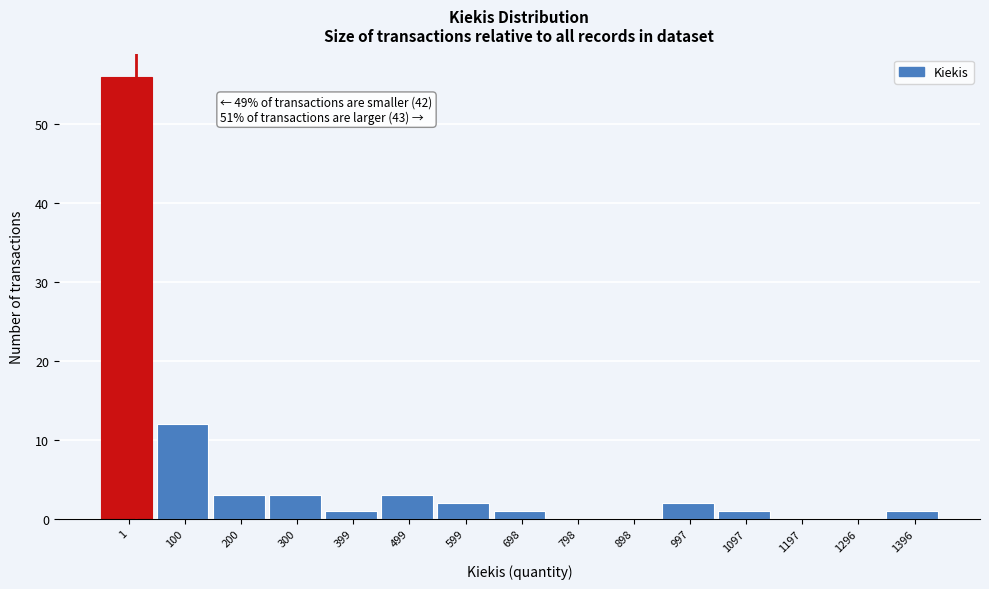

Reading right to left, list all the values displayed in this chart.

1396=1	1296=0	1197=0	1097=1	997=2	898=0	798=0	698=1	599=2	499=3	399=1	300=3	200=3	100=12	1=56